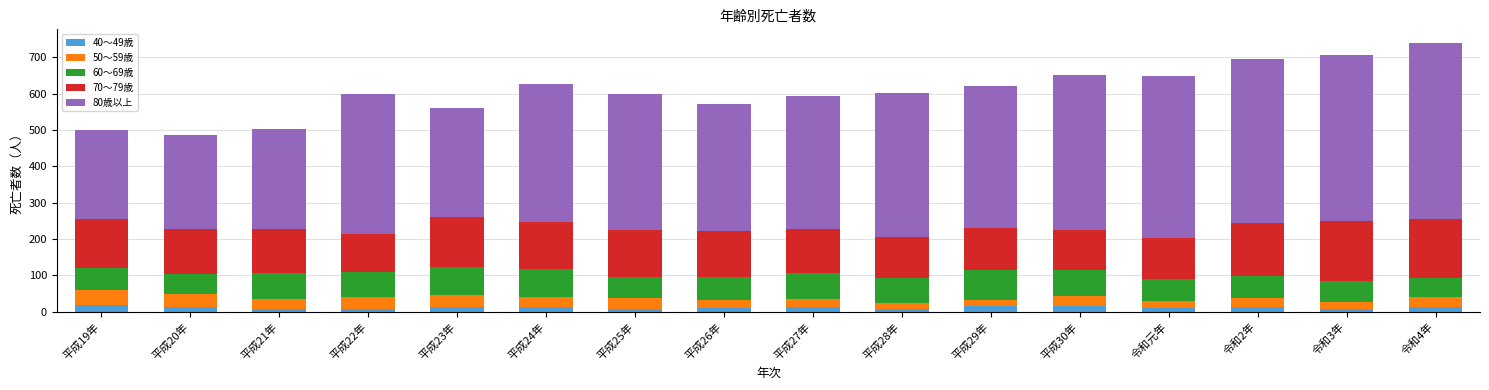

Does the chart contain any negative values?

No